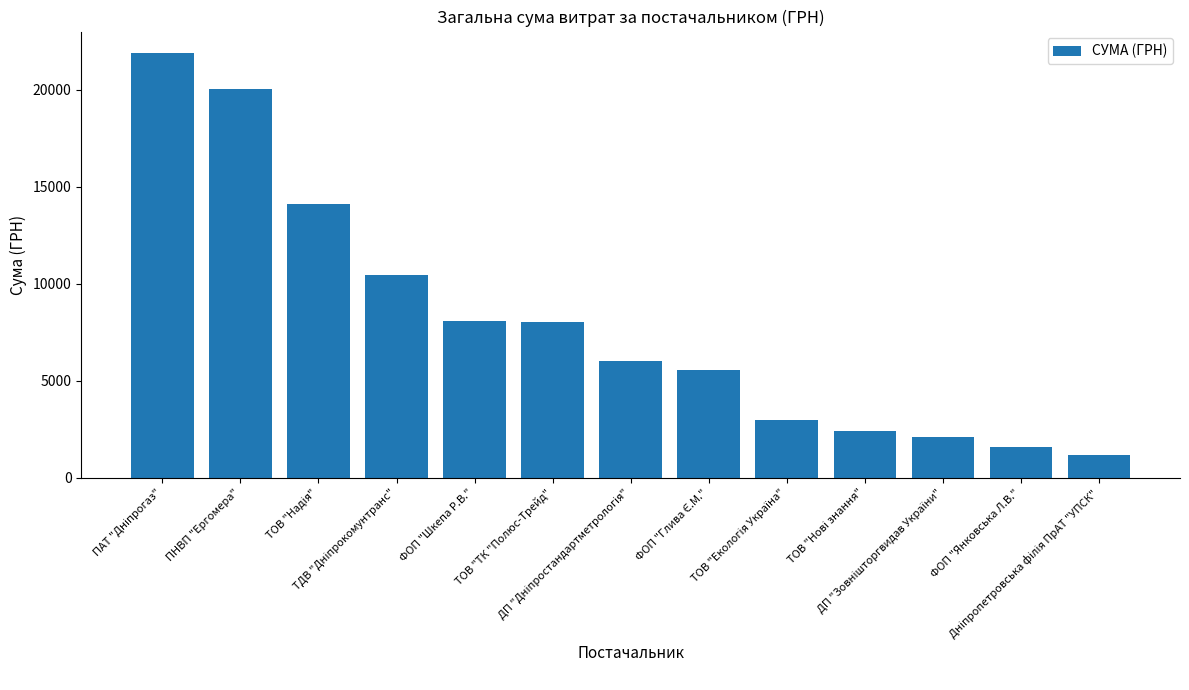

What is the difference between the maximum and minimum values?

20713.2